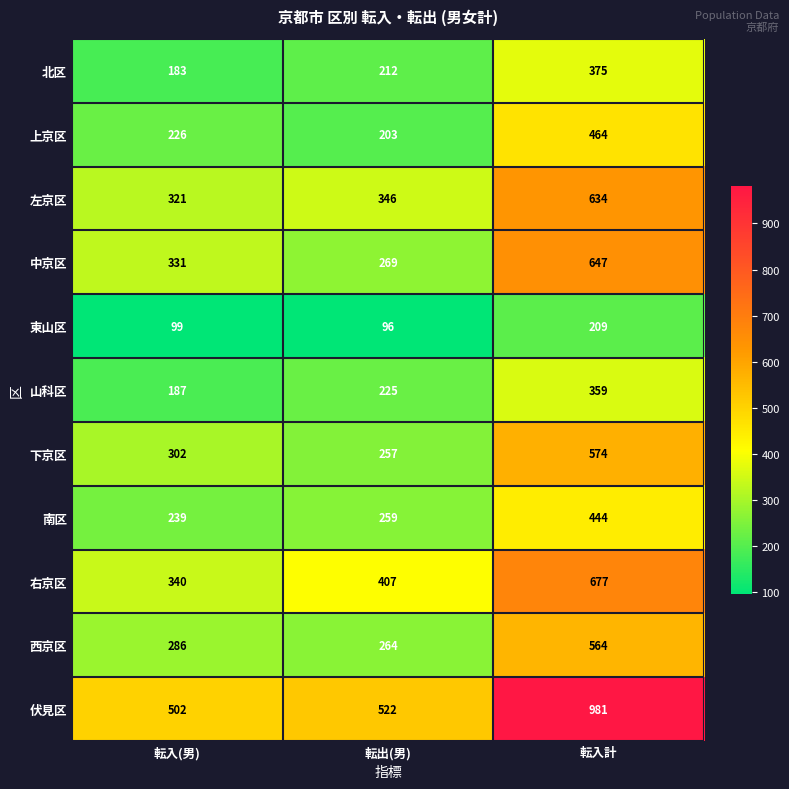

Which category has the lowest value across all series?

転出(男)